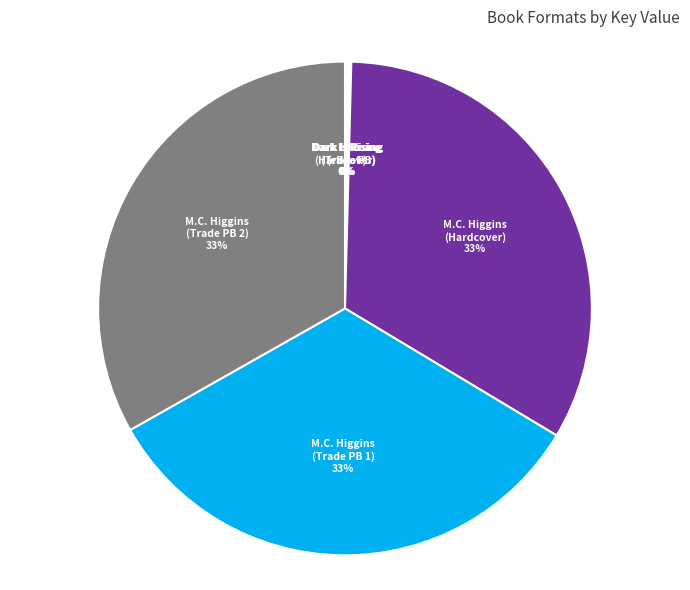

Is there any slice that represents more than half of the pie?

No